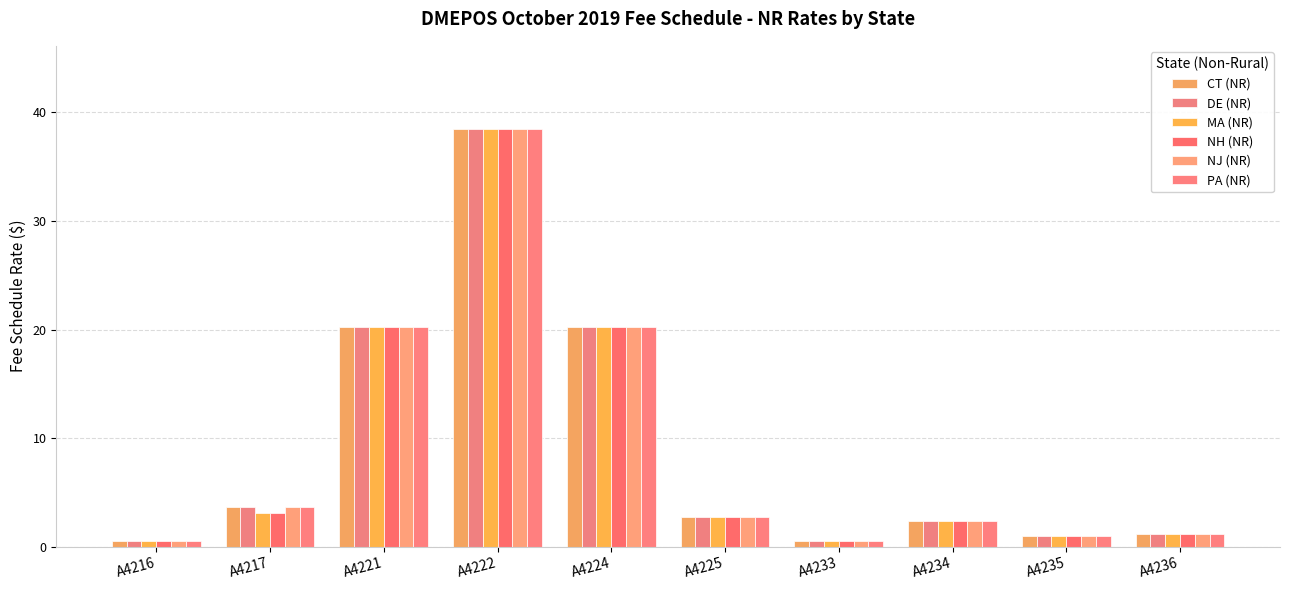

What value does the PA (NR) series have at A4217?

3.6